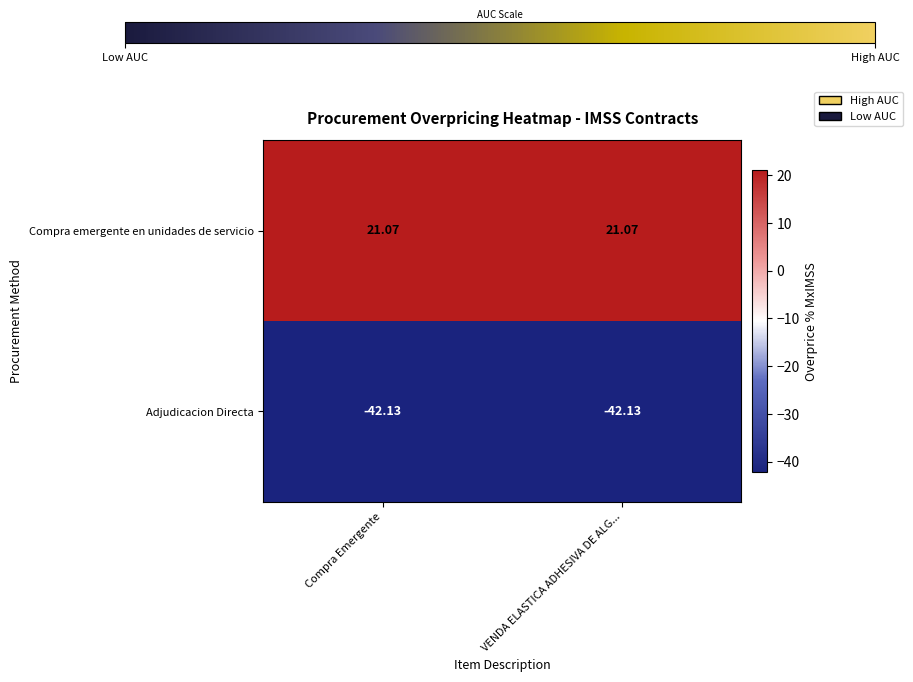

Which series has the largest total across all categories?

Compra emergente en unidades de servicio